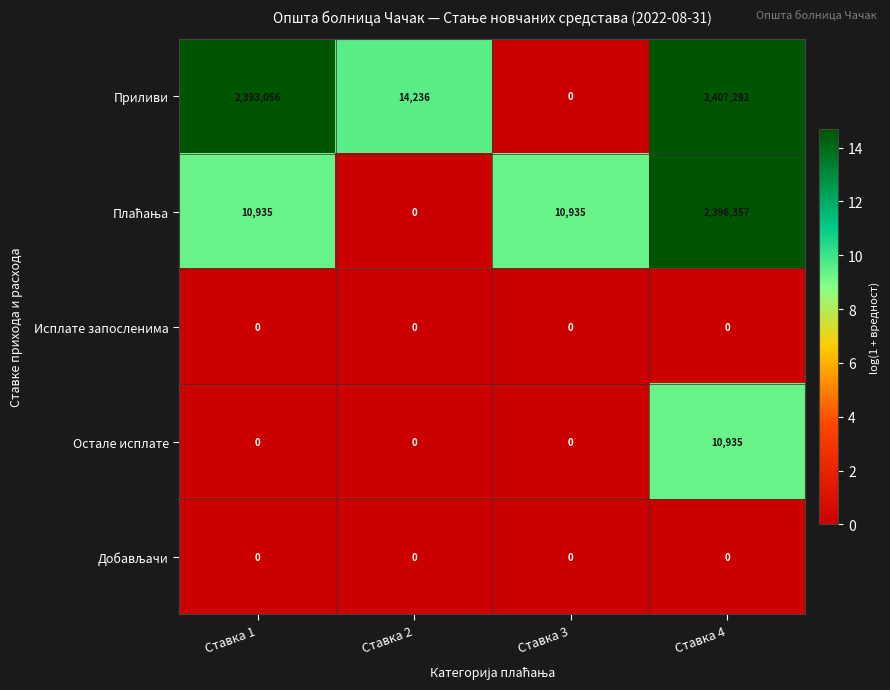

What is the spread (max minus min) of values at Ставка 1?

2393056